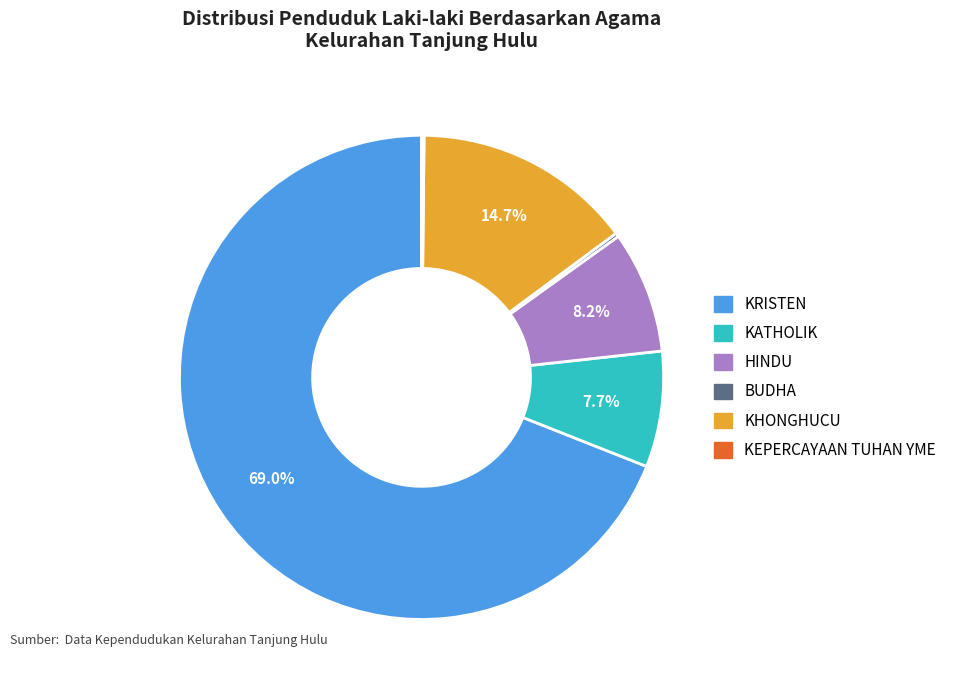

Is there a majority slice in this chart?

Yes